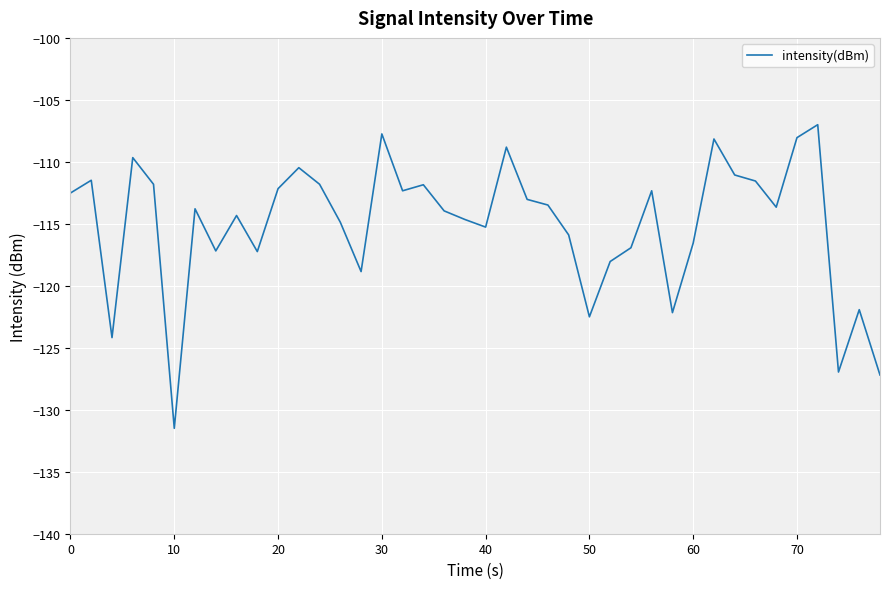

How many interior local valleys (lower than both neighbors) does the data have?

11